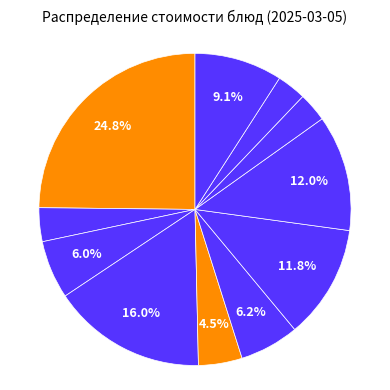

How many segments does this pie chart have?

11